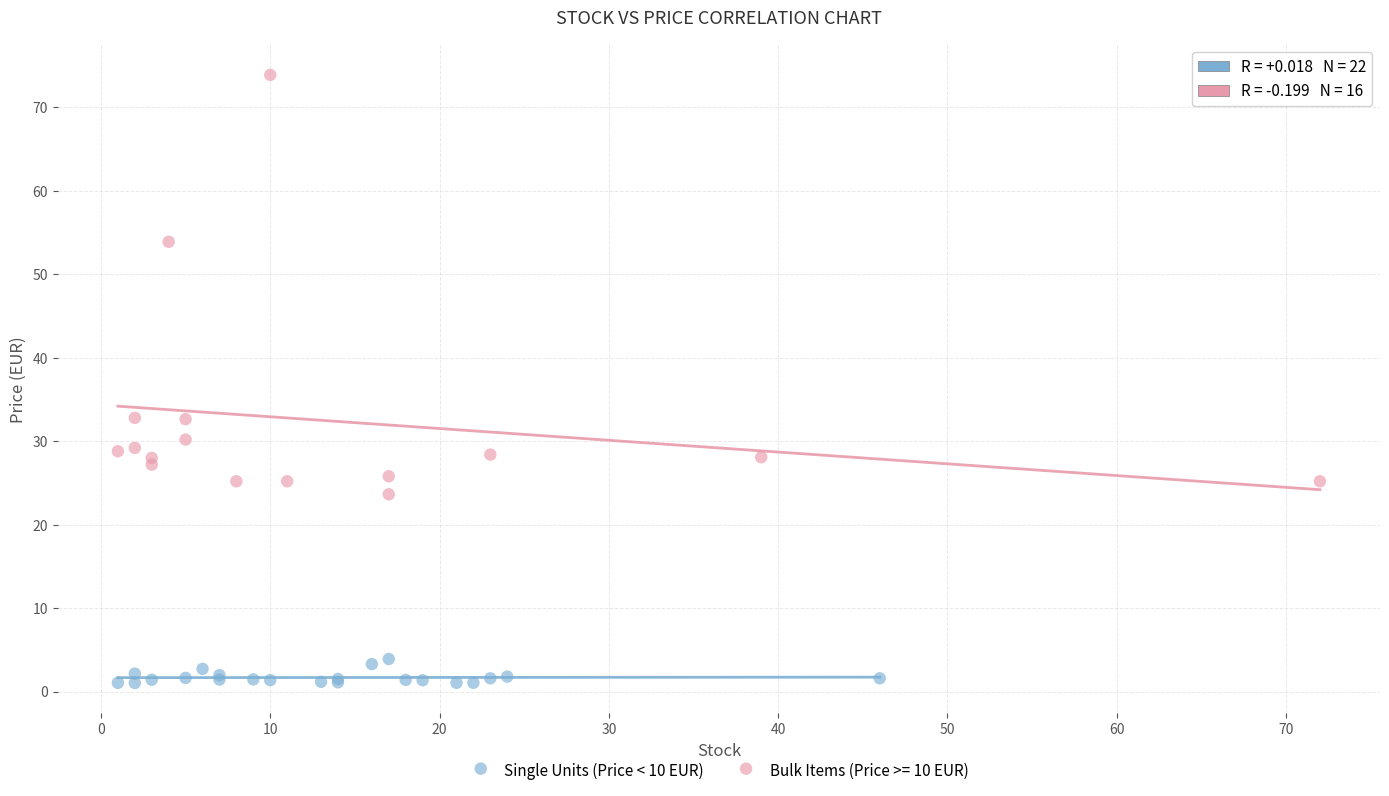

Which series reaches the maximum Y coordinate?

Bulk Items (Price >= 10 EUR)